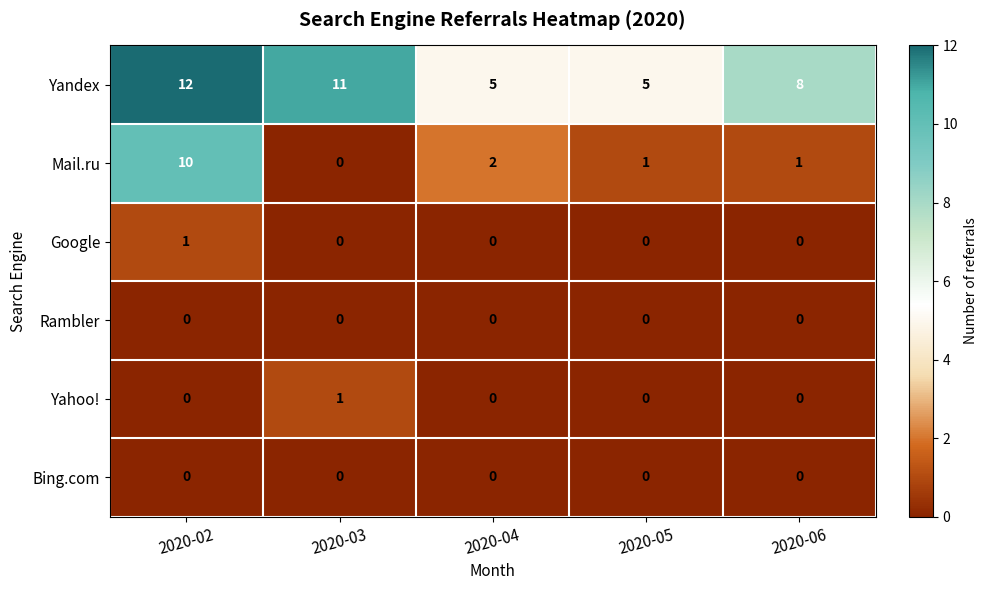

What is the difference between the highest and lowest values at 2020-06?

8